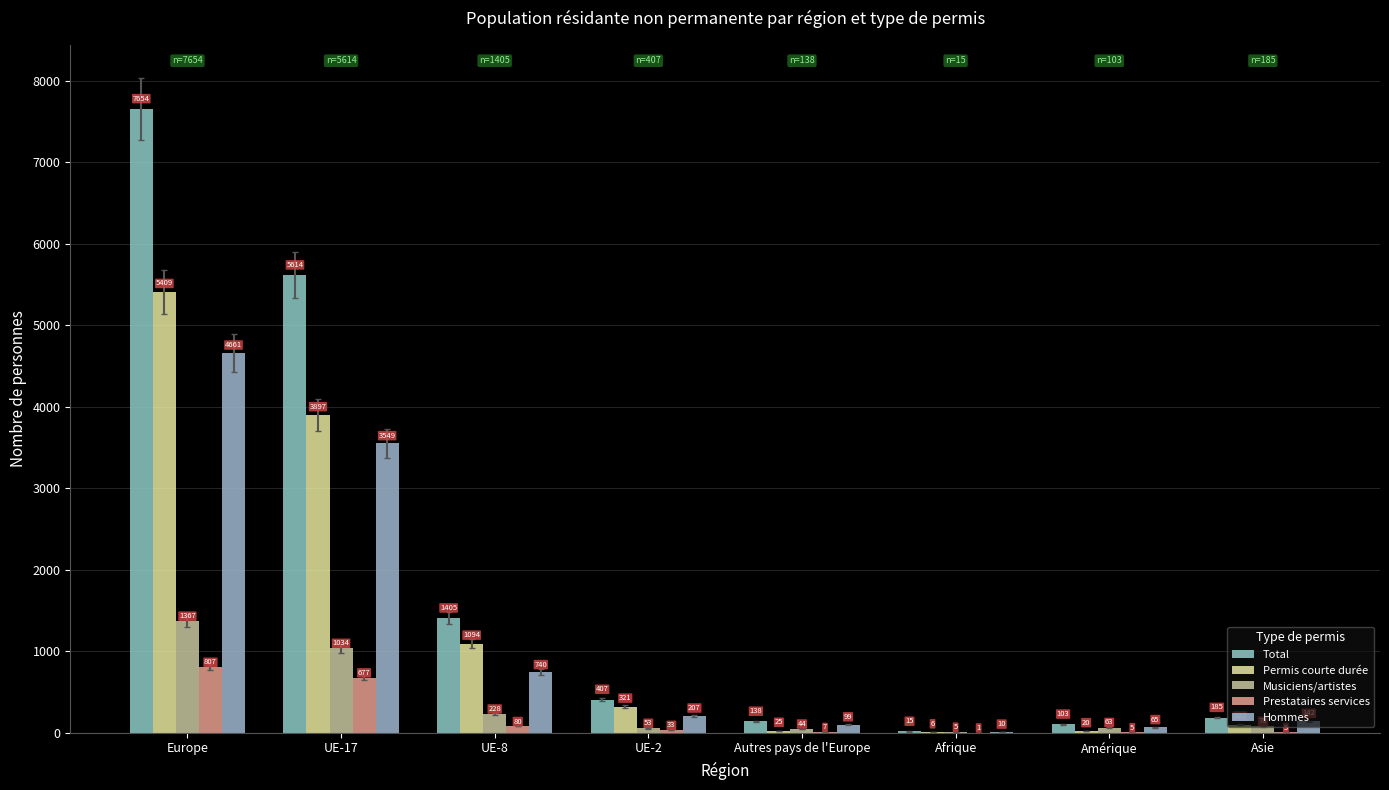

What is the difference between the highest and lowest values at Autres pays de l'Europe?

131